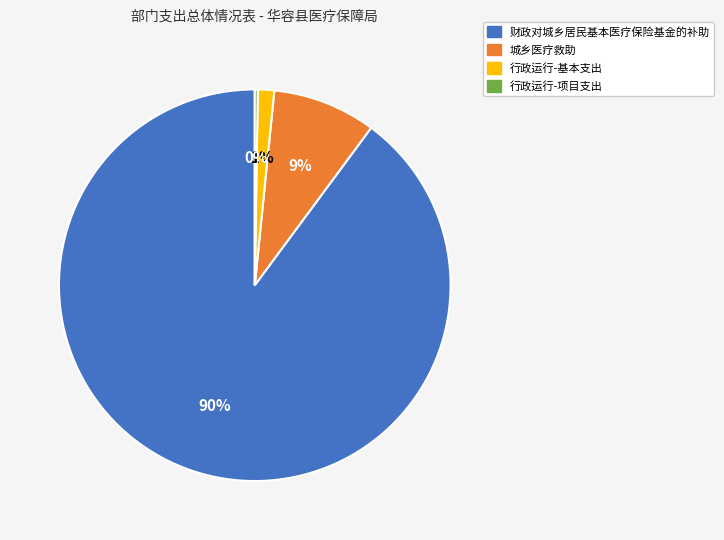

To the nearest percent, what is the combined percentage of 行政运行-基本支出 and 城乡医疗救助?

10%